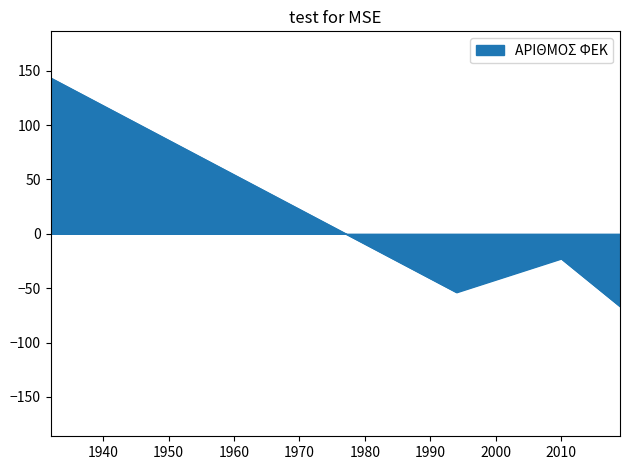

What is the difference between the maximum and minimum values?

210.0